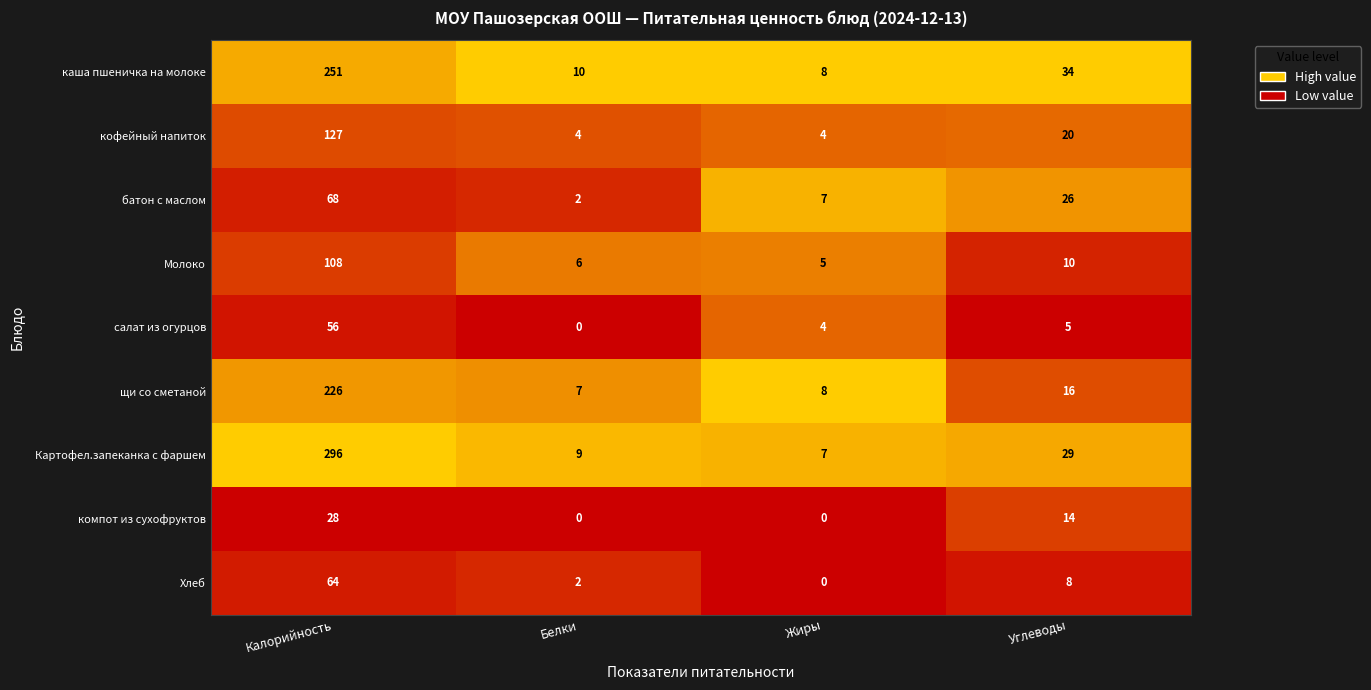

Rank the series by their maximum value, from highest to lowest.

Картофел.запеканка с фаршем, каша пшеничка на молоке, щи со сметаной, кофейный напиток, Молоко, батон с маслом, Хлеб, салат из огурцов, компот из сухофруктов